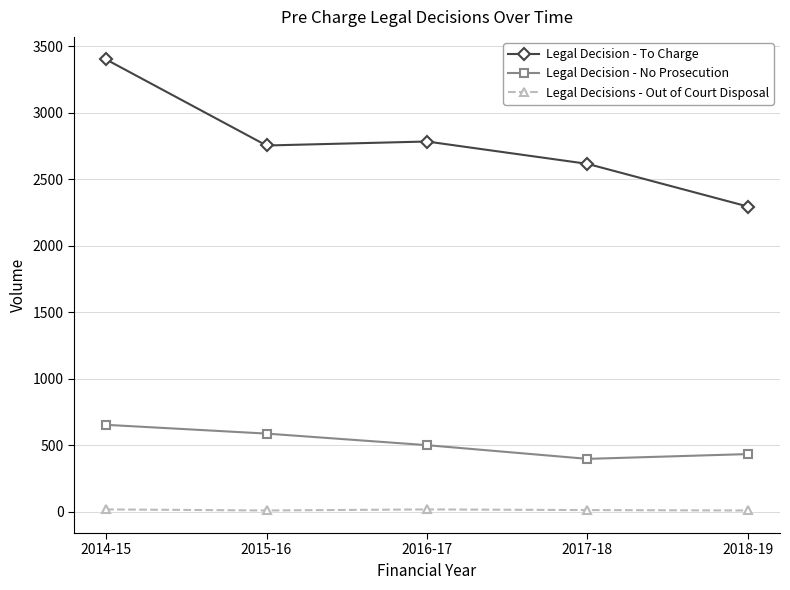

The value of Legal Decision - To Charge at 2014-15 is 5189. True or false?

False